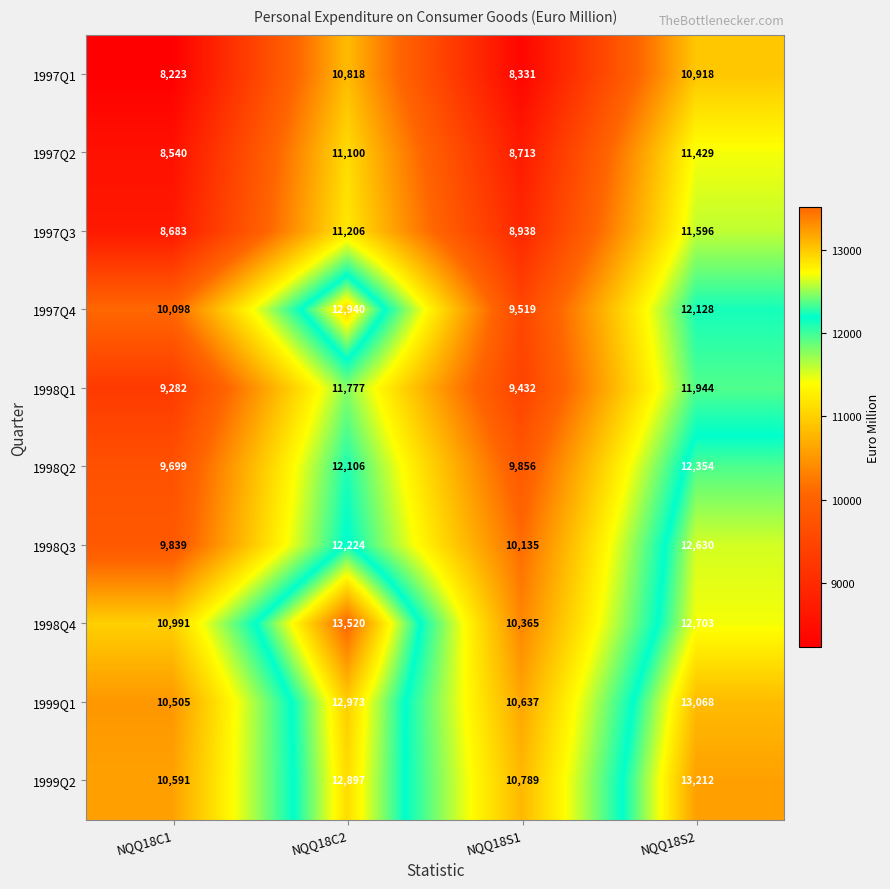

At how many categories does at least one series exceed 10394?

4